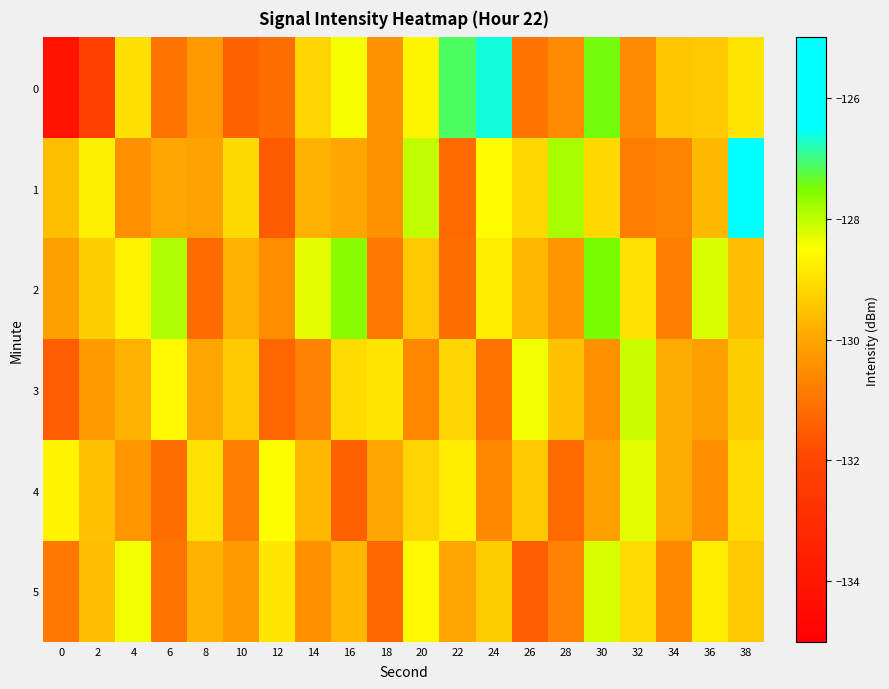

At which category is the sum across all series the highest?

38